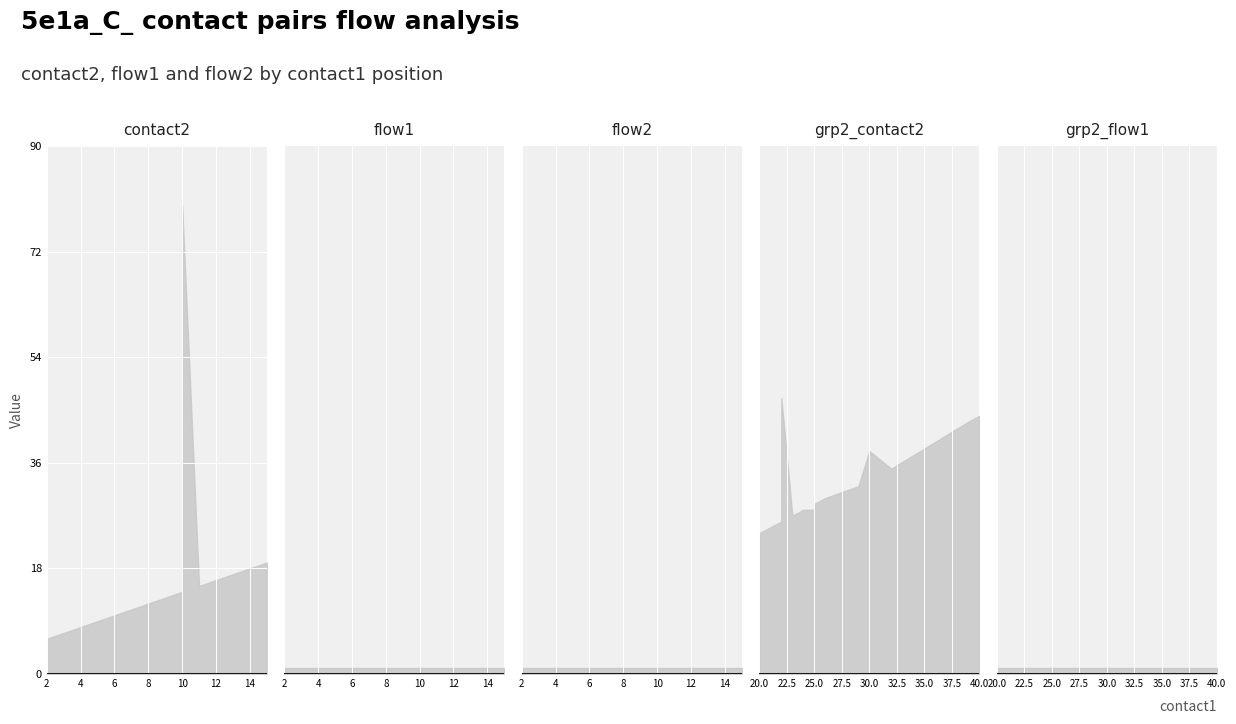

List the labels in order of flow2 value, largest first.

2, 3, 4, 5, 6, 7, 8, 9, 10, 10, 11, 12, 13, 14, 15